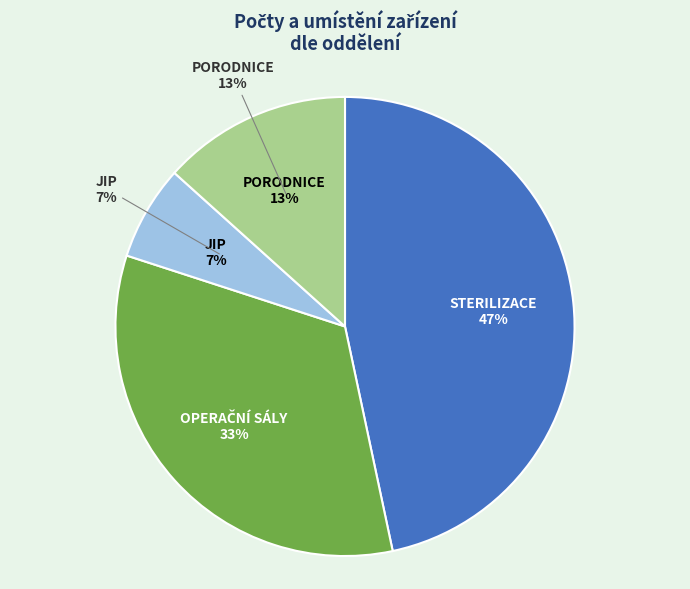

Between PORODNICE and OPERAČNÍ SÁLY, which is larger?

OPERAČNÍ SÁLY